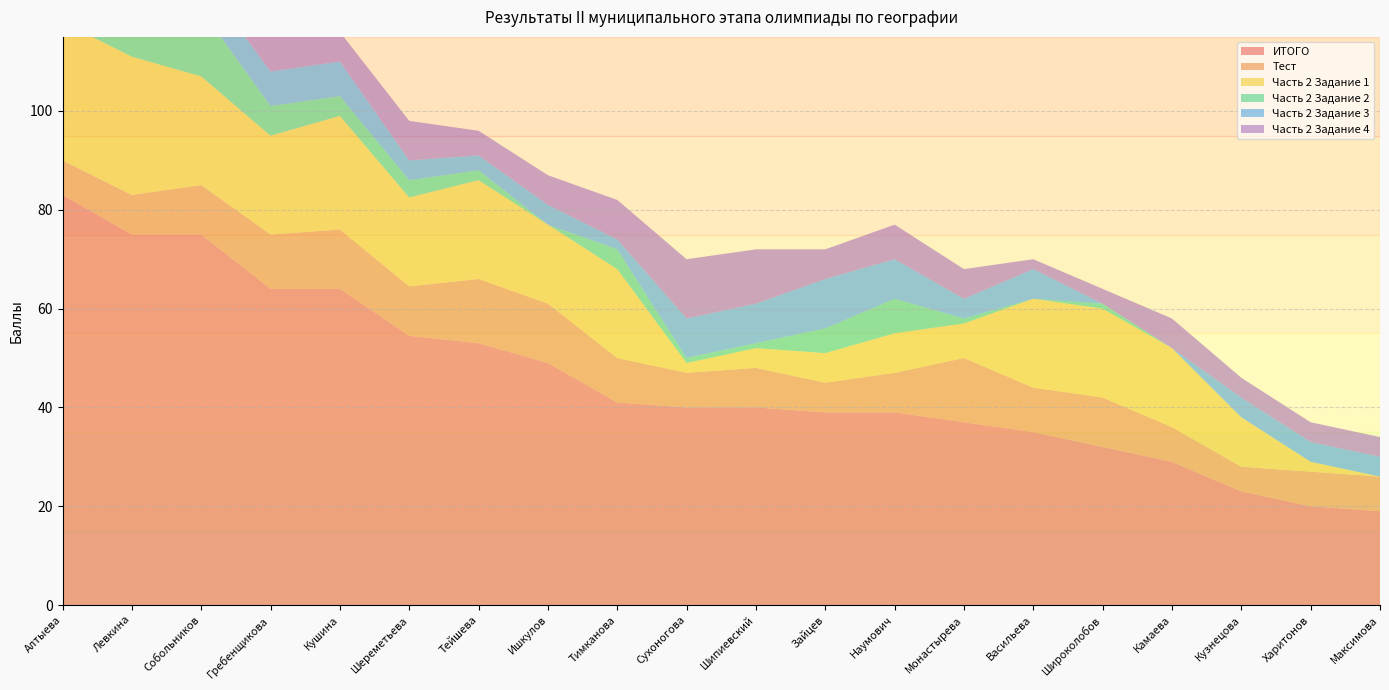

Reading left to right, extract all data points from this chart.

ИТОГО: 83.0	75.0	75.0	64.0	64.0	54.5	53.0	49.0	41.0	40.0	40.0	39.0	39.0	37.0	35.0	32.0	29.0	23.0	20.0	19.0
Тест: 7.0	8.0	10.0	11.0	12.0	10.0	13.0	12.0	9.0	7.0	8.0	6.0	8.0	13.0	9.0	10.0	7.0	5.0	7.0	7.0
Часть 2 Задание 1: 28.0	28.0	22.0	20.0	23.0	18.0	20.0	16.0	18.0	2.0	4.0	6.0	8.0	7.0	18.0	18.0	16.0	10.0	2.0	0.0
Часть 2 Задание 2: 2.0	6.0	13.5	6.0	4.0	3.5	2.0	0.0	4.0	1.0	1.0	5.0	7.0	1.0	0.0	1.0	0.0	0.0	0.0	0.0
Часть 2 Задание 3: 16.0	9.0	6.5	7.0	7.0	4.0	3.0	4.0	2.0	8.0	8.0	10.0	8.0	4.0	6.0	0.0	0.0	4.0	4.0	4.0
Часть 2 Задание 4: 22.0	14.0	11.0	14.0	6.0	8.0	5.0	6.0	8.0	12.0	11.0	6.0	7.0	6.0	2.0	3.0	6.0	4.0	4.0	4.0